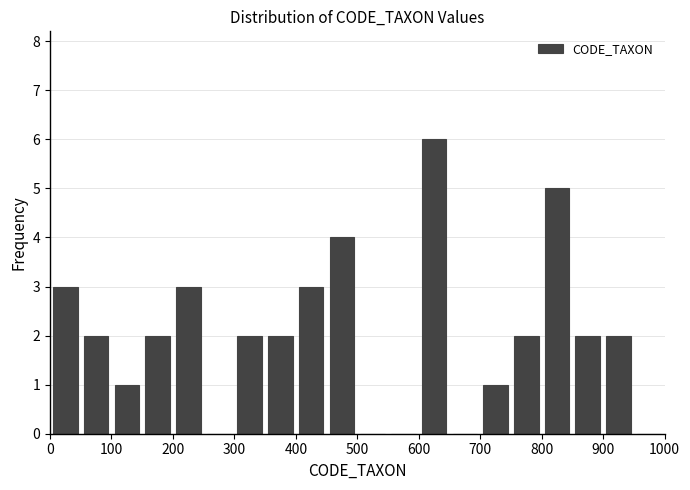

What is the height of the bar covering 150 to 200 on the x-axis? The values are not printed on the chart, so give them approximately, as read against the axis.

2